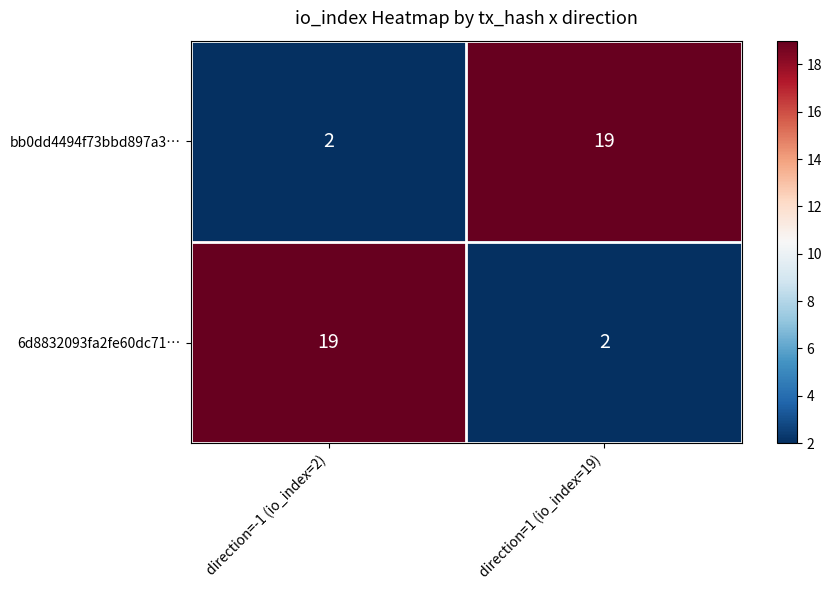

What is the greatest value displayed?

19